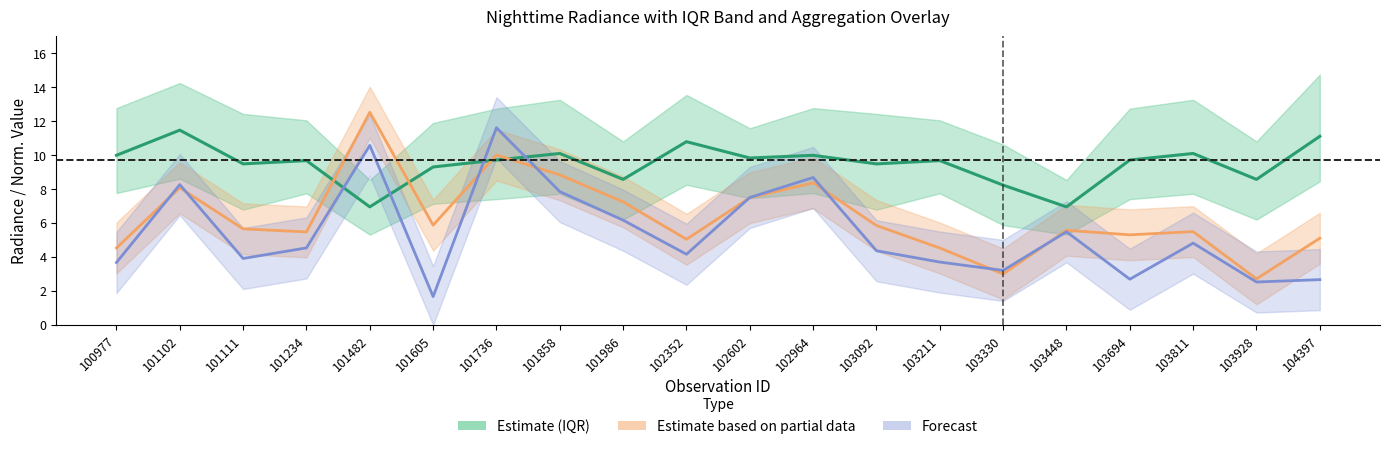

What is the value of the rade9_bin_mdn point at the 7th from the left?

9.7